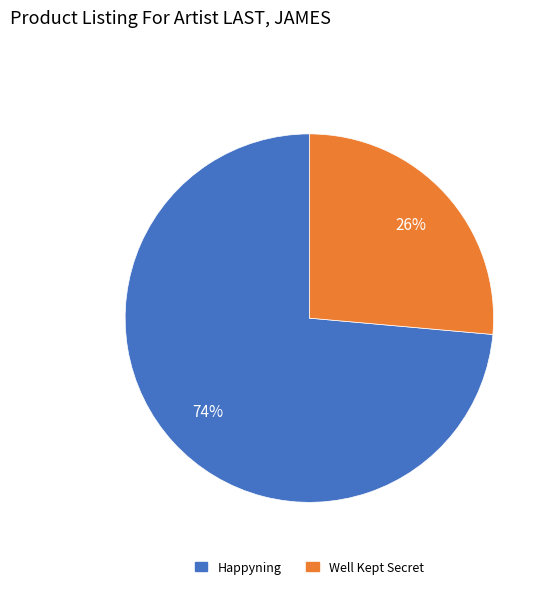

Is it true that Well Kept Secret is 26% of the pie?

True